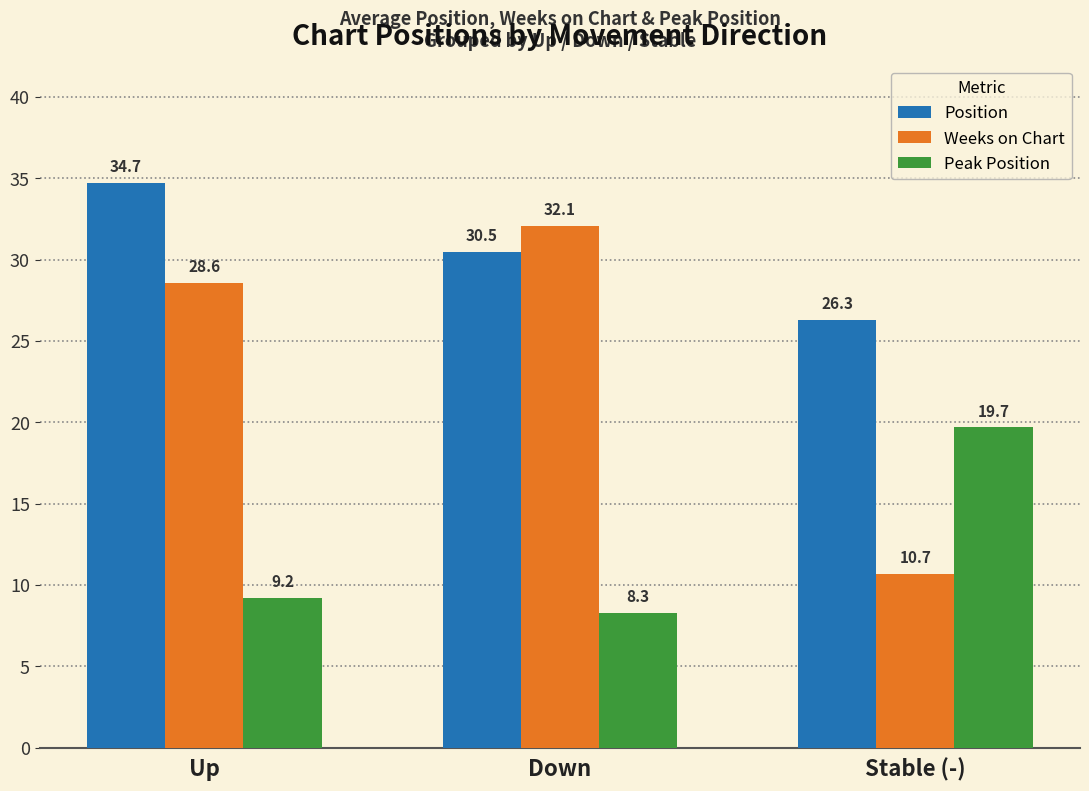

True or false: Weeks on Chart has a value of 10.7 at Stable (-).

True